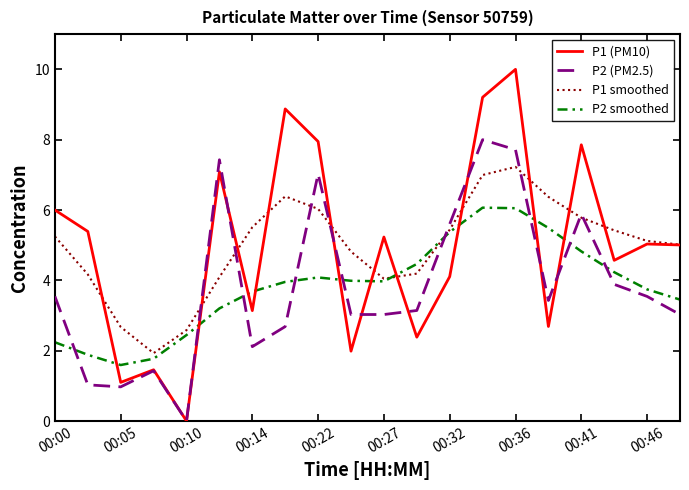

Which series has the largest range (max minus min)?

P1 (PM10)